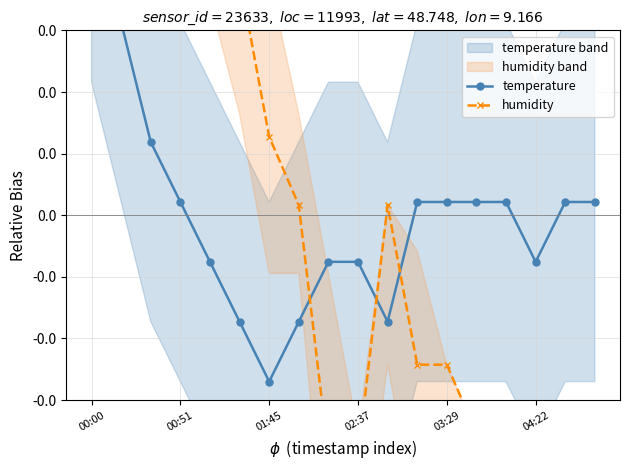

Is the value of humidity at 17 greater than the value of temperature at 01:45?

No